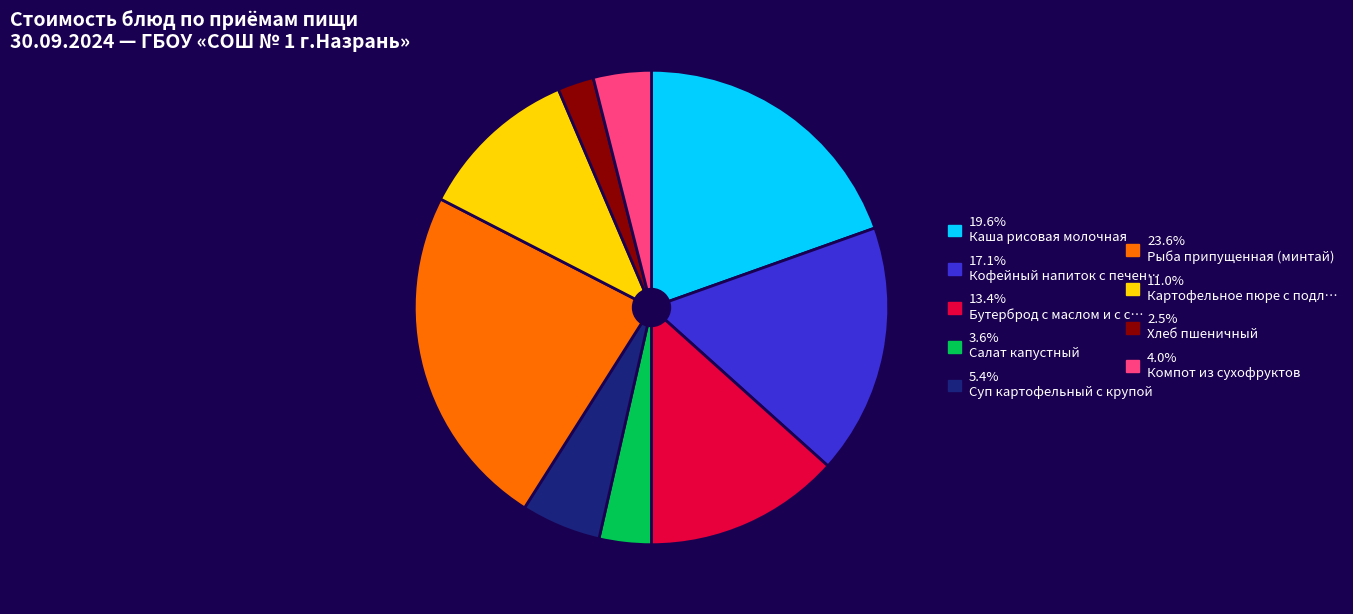

Is there a majority slice in this chart?

No